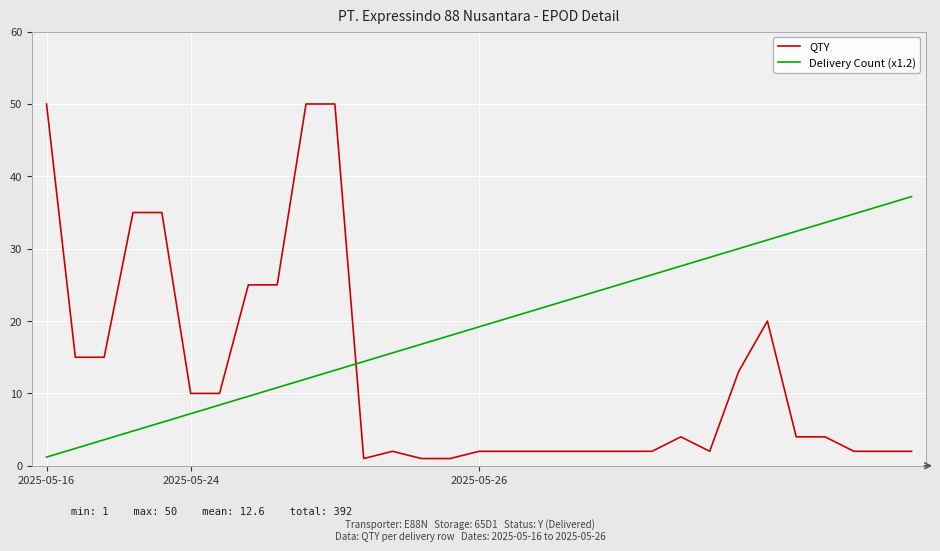

Does the chart display data point markers on the line(s)?

No